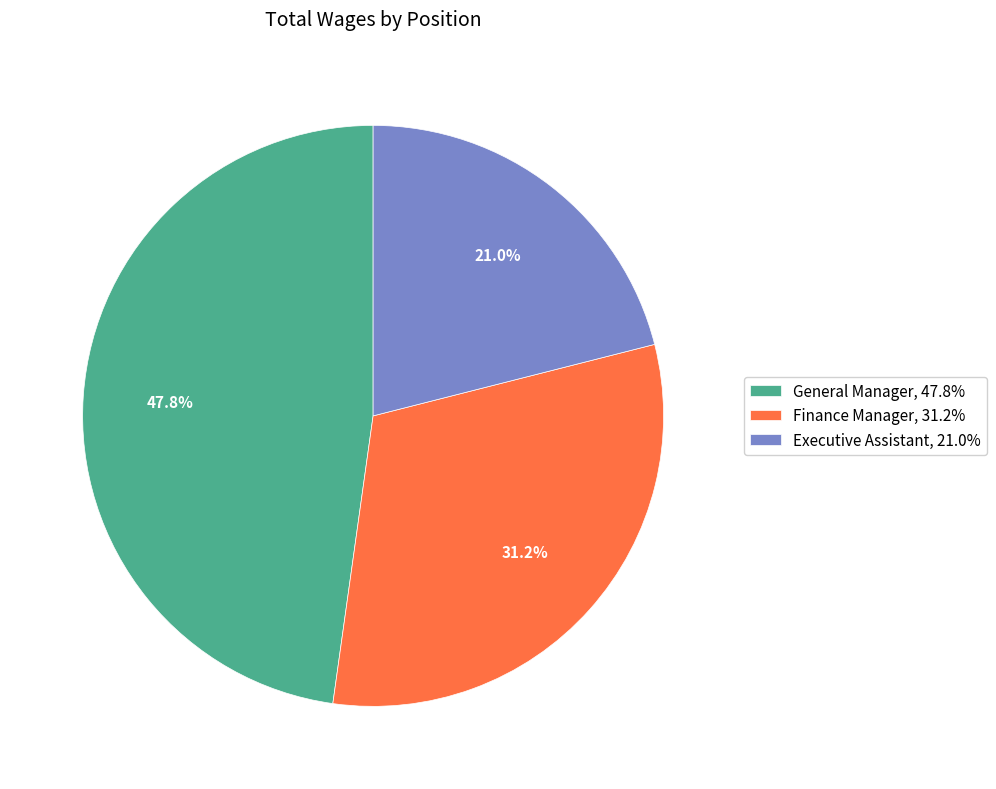

How many segments does this pie chart have?

3